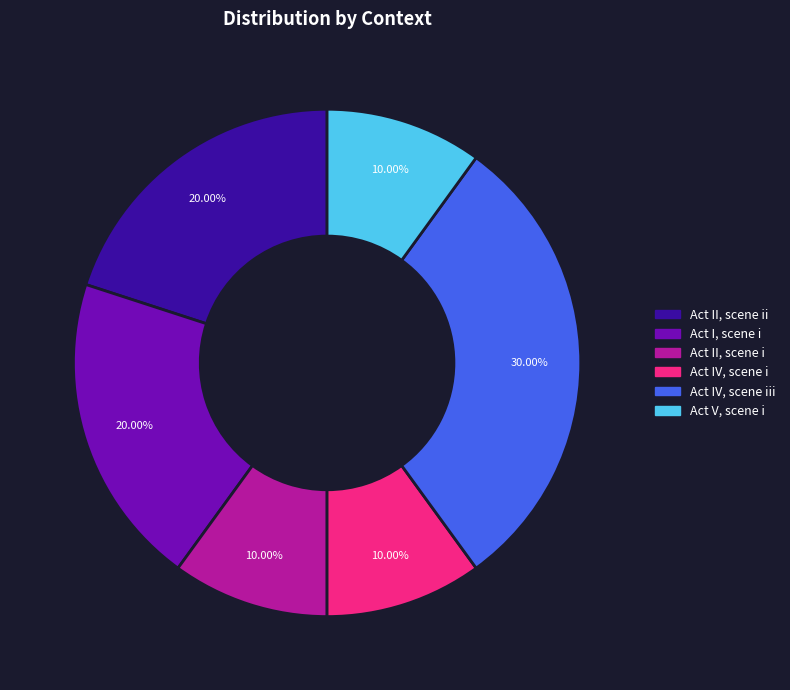

Is there a majority slice in this chart?

No